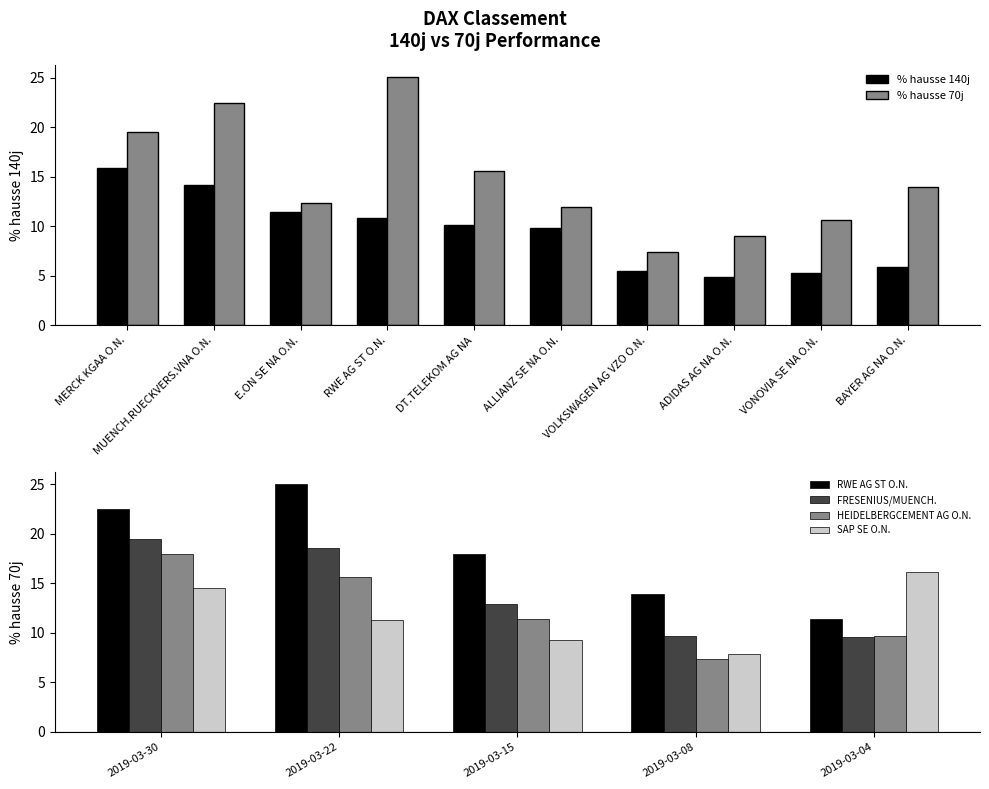

What is the label of the 8th bar from the right?

E.ON SE NA O.N.